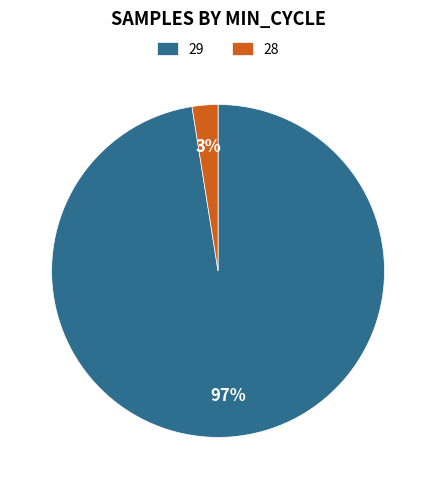

Is there a majority slice in this chart?

Yes